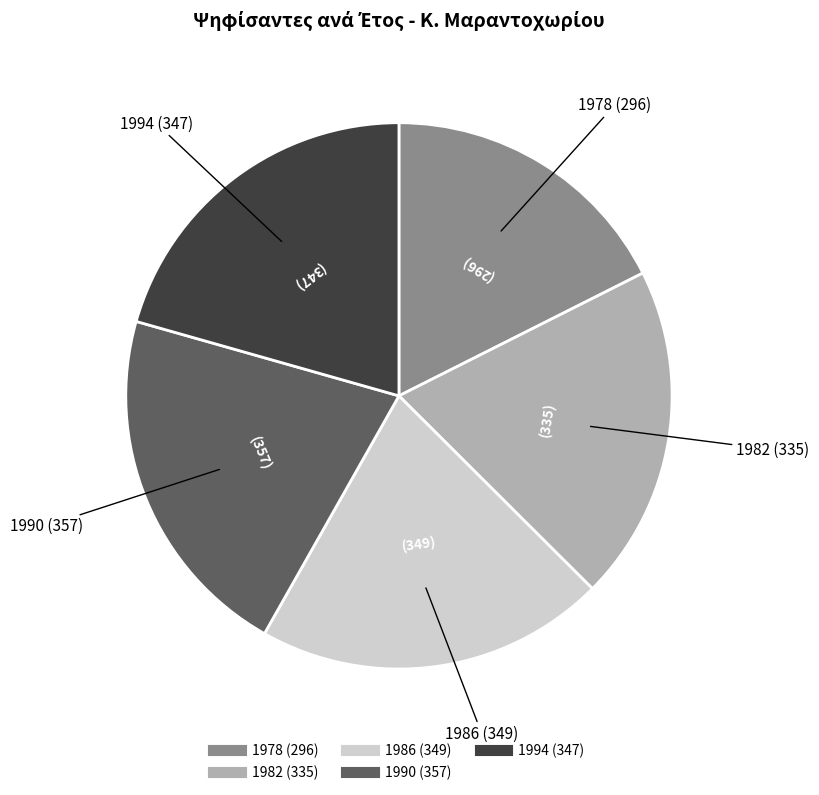

Approximately how many times larger is the value at 1990 compared to 1994?

1.0